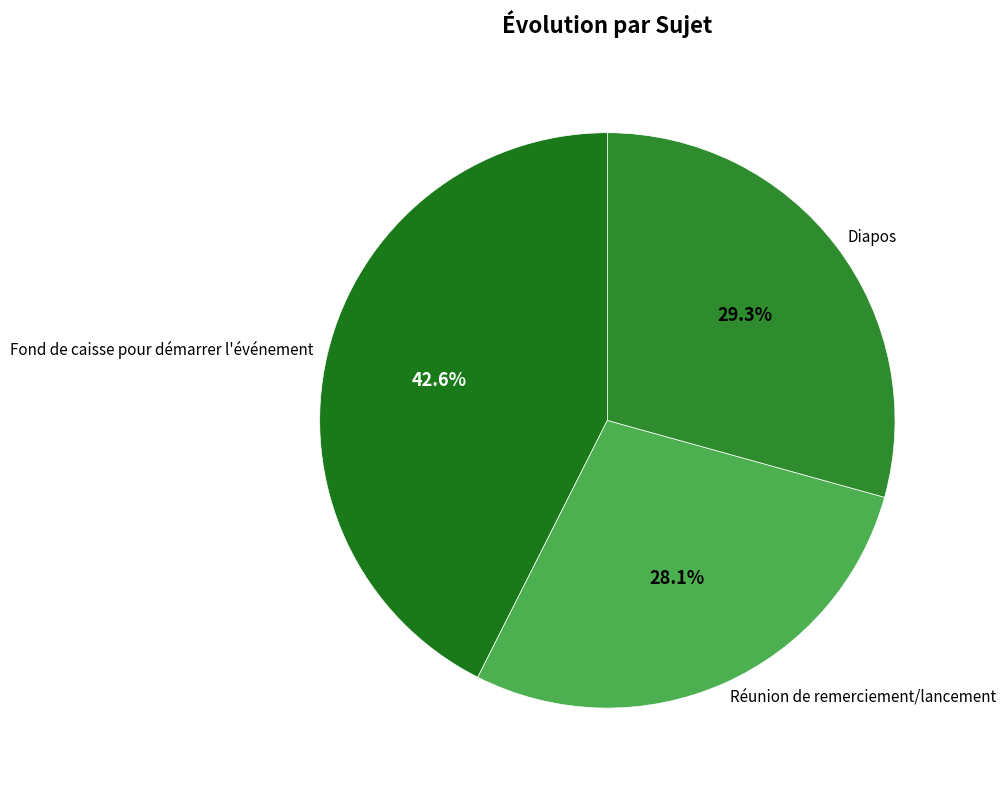

To the nearest percent, what is the difference between the Fond de caisse pour démarrer l'événement and Réunion de remerciement/lancement slice percentages?

14%